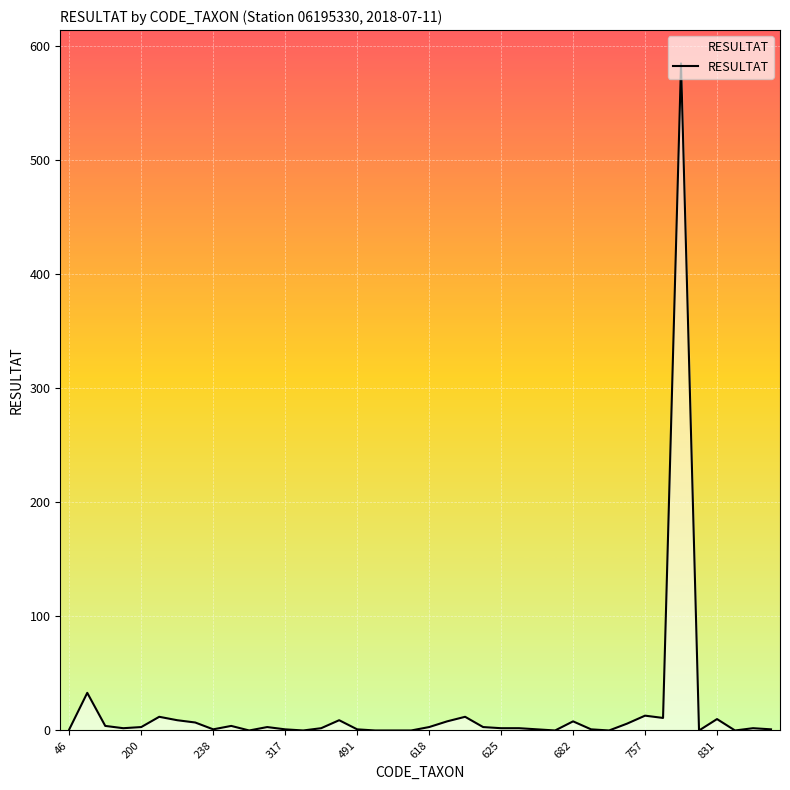

What is the greatest value displayed?

585